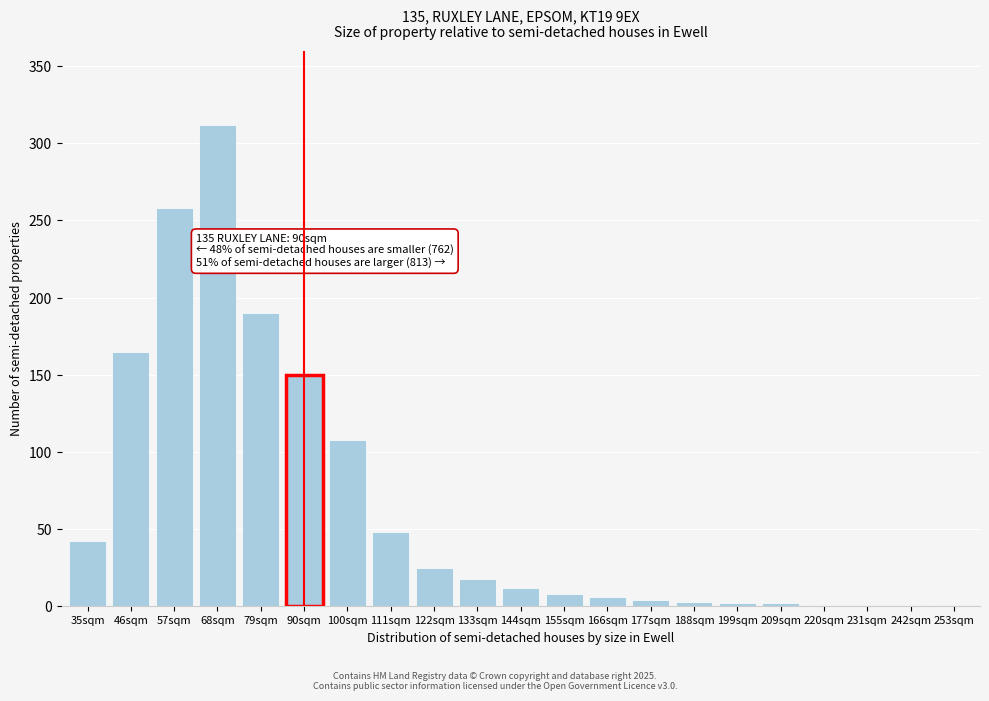

What is the sum of the values at 90sqm and 133sqm?

168